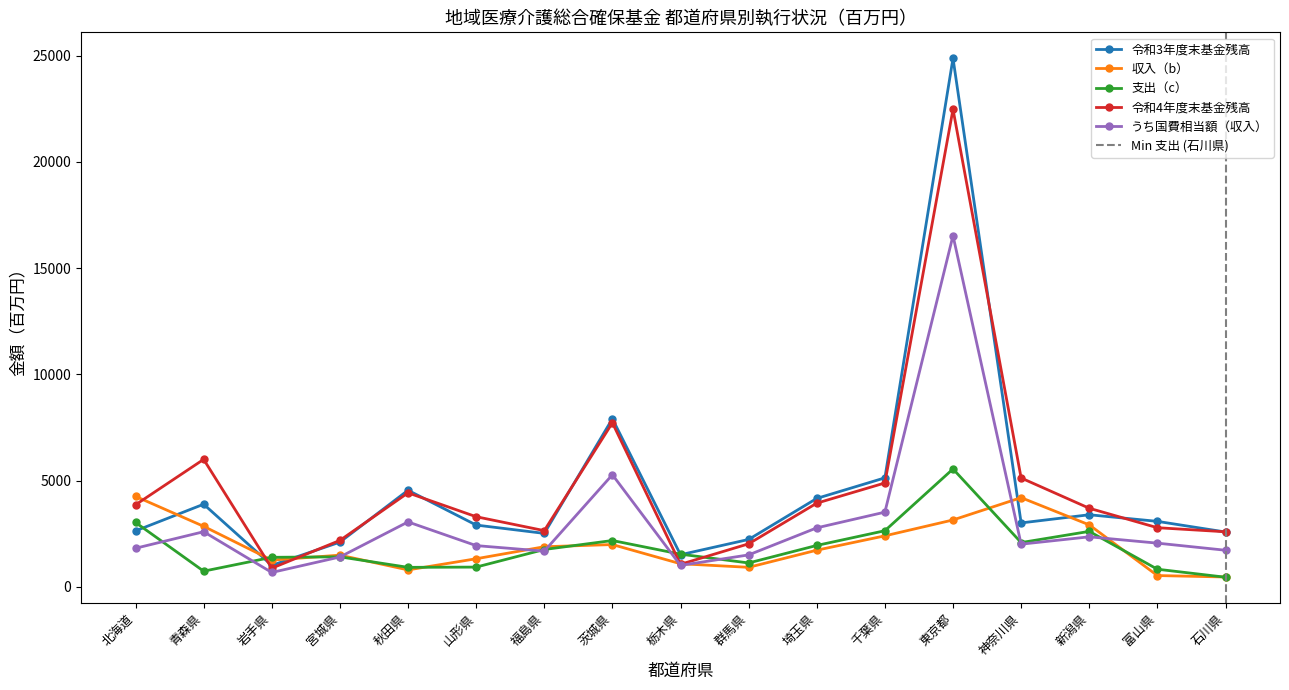

What is the label of the 15th point from the left?

新潟県